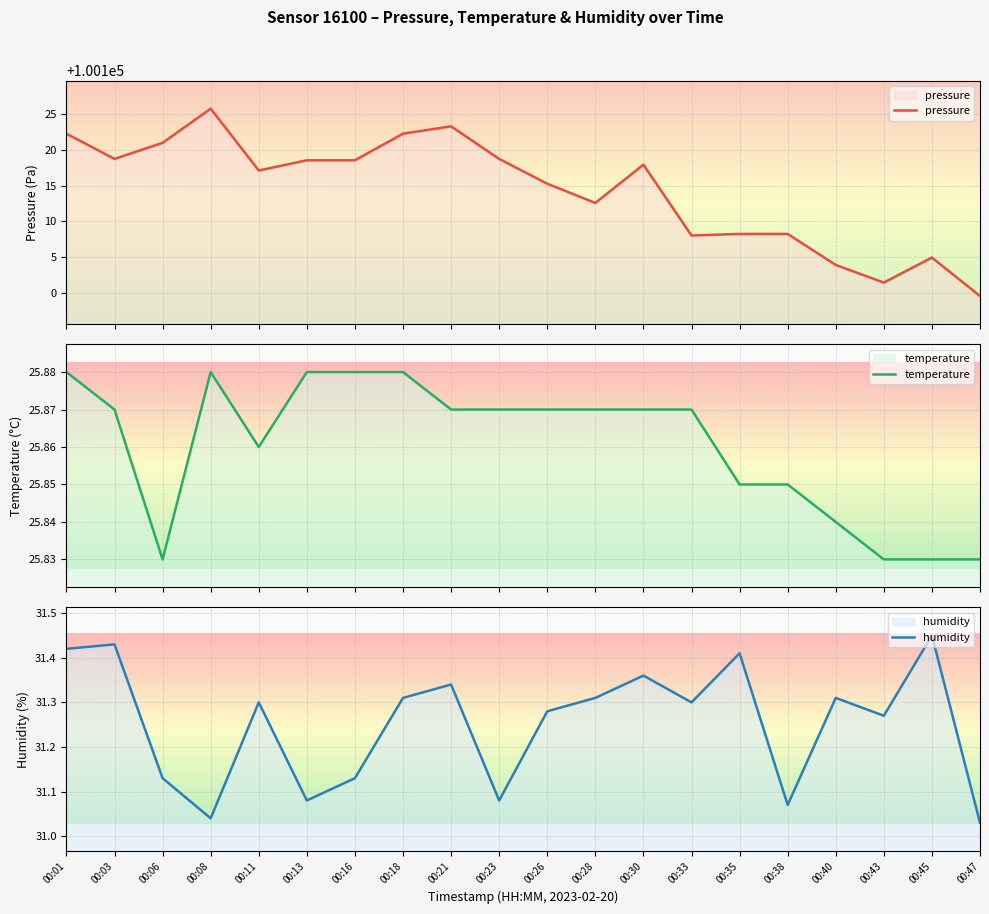

List the labels in order of humidity value, smallest first.

00:47, 00:08, 00:38, 00:13, 00:23, 00:06, 00:16, 00:43, 00:26, 00:11, 00:33, 00:18, 00:28, 00:40, 00:21, 00:30, 00:35, 00:01, 00:03, 00:45